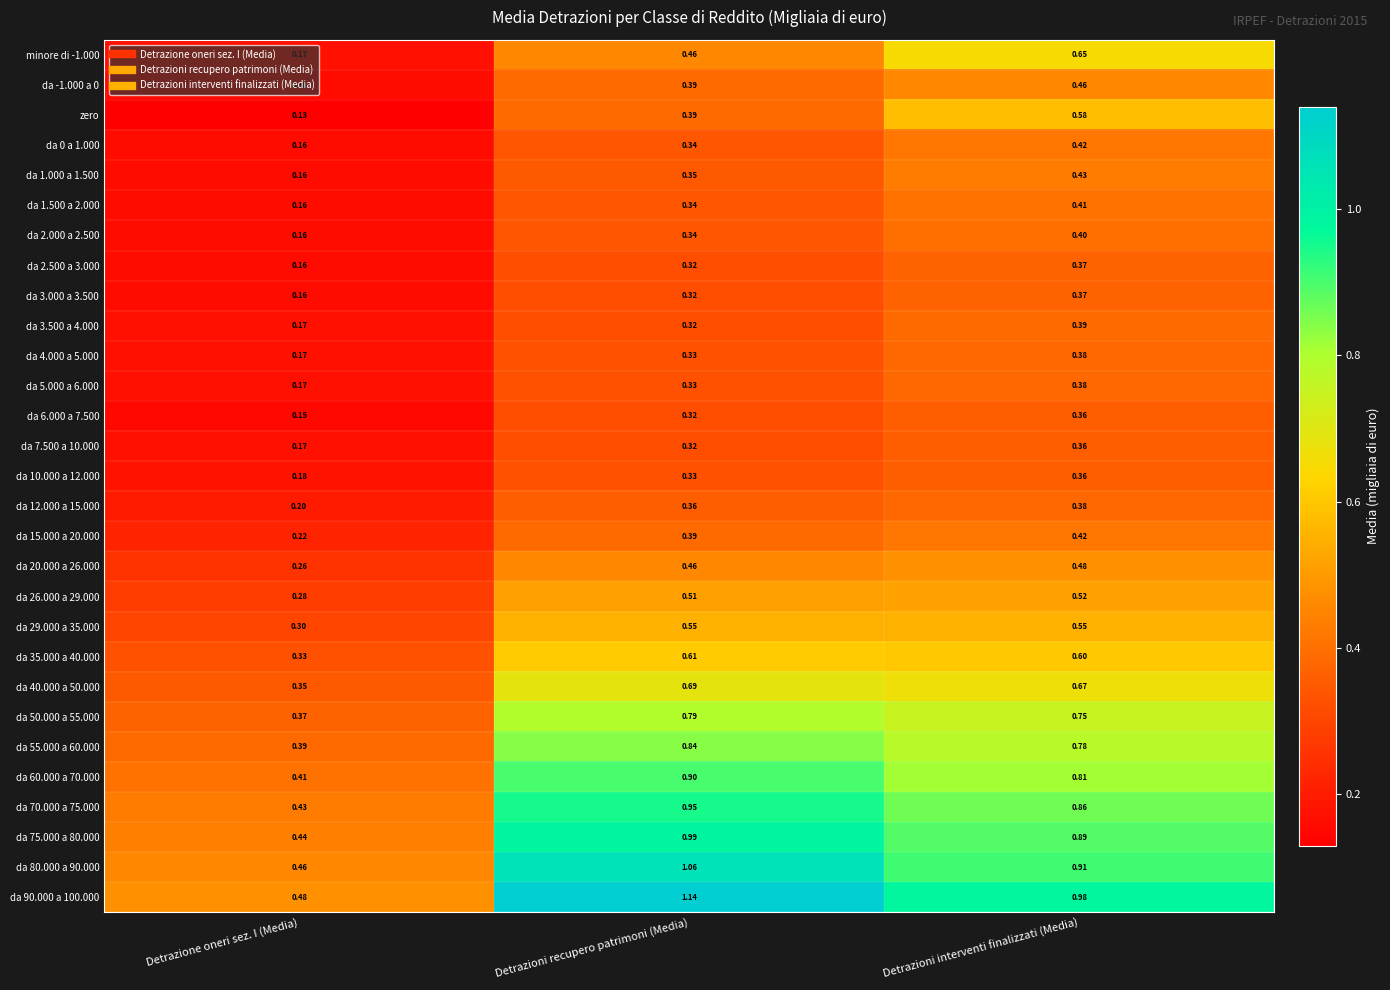

At which category does the chart reach its peak across all series?

Detrazioni recupero patrimoni (Media)